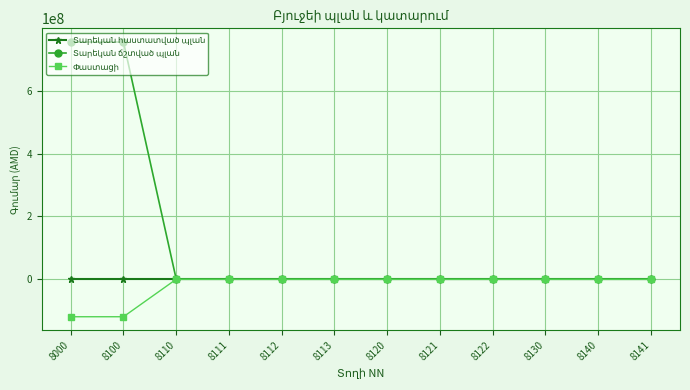

What is the minimum value shown in the chart?

-119321015.5